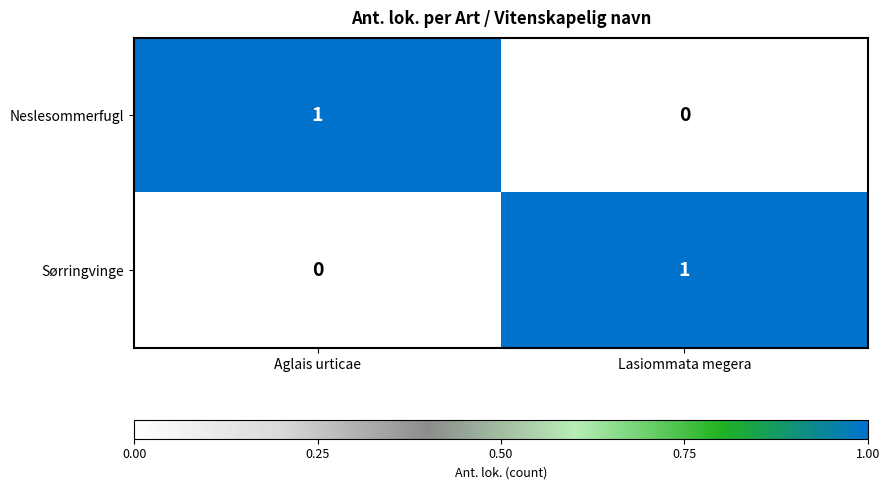

At how many categories does at least one series exceed 0?

2